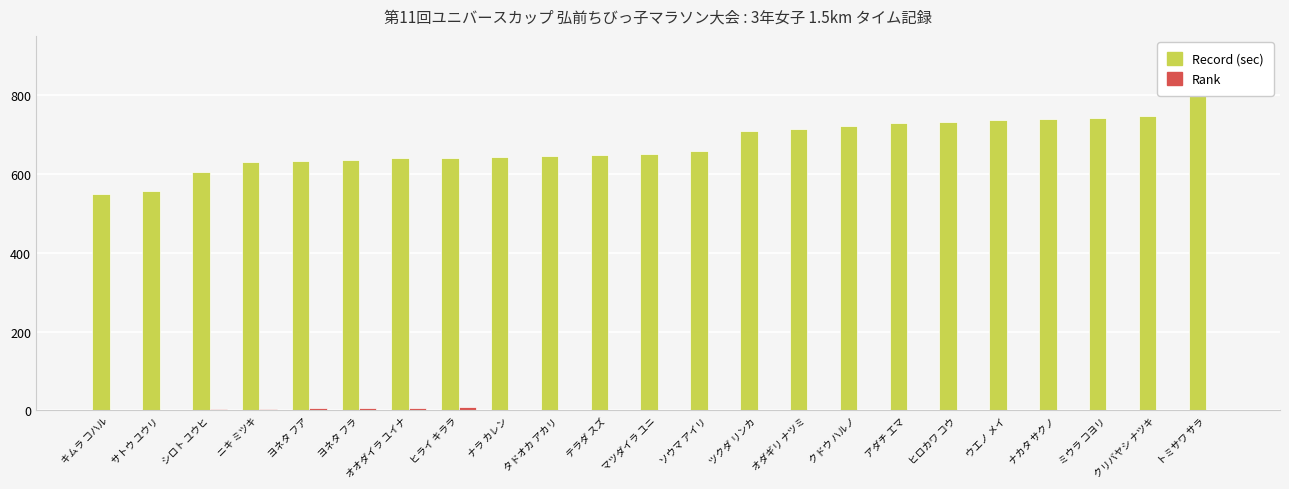

At which label is Rank closest to 4?

ニキ ミツキ